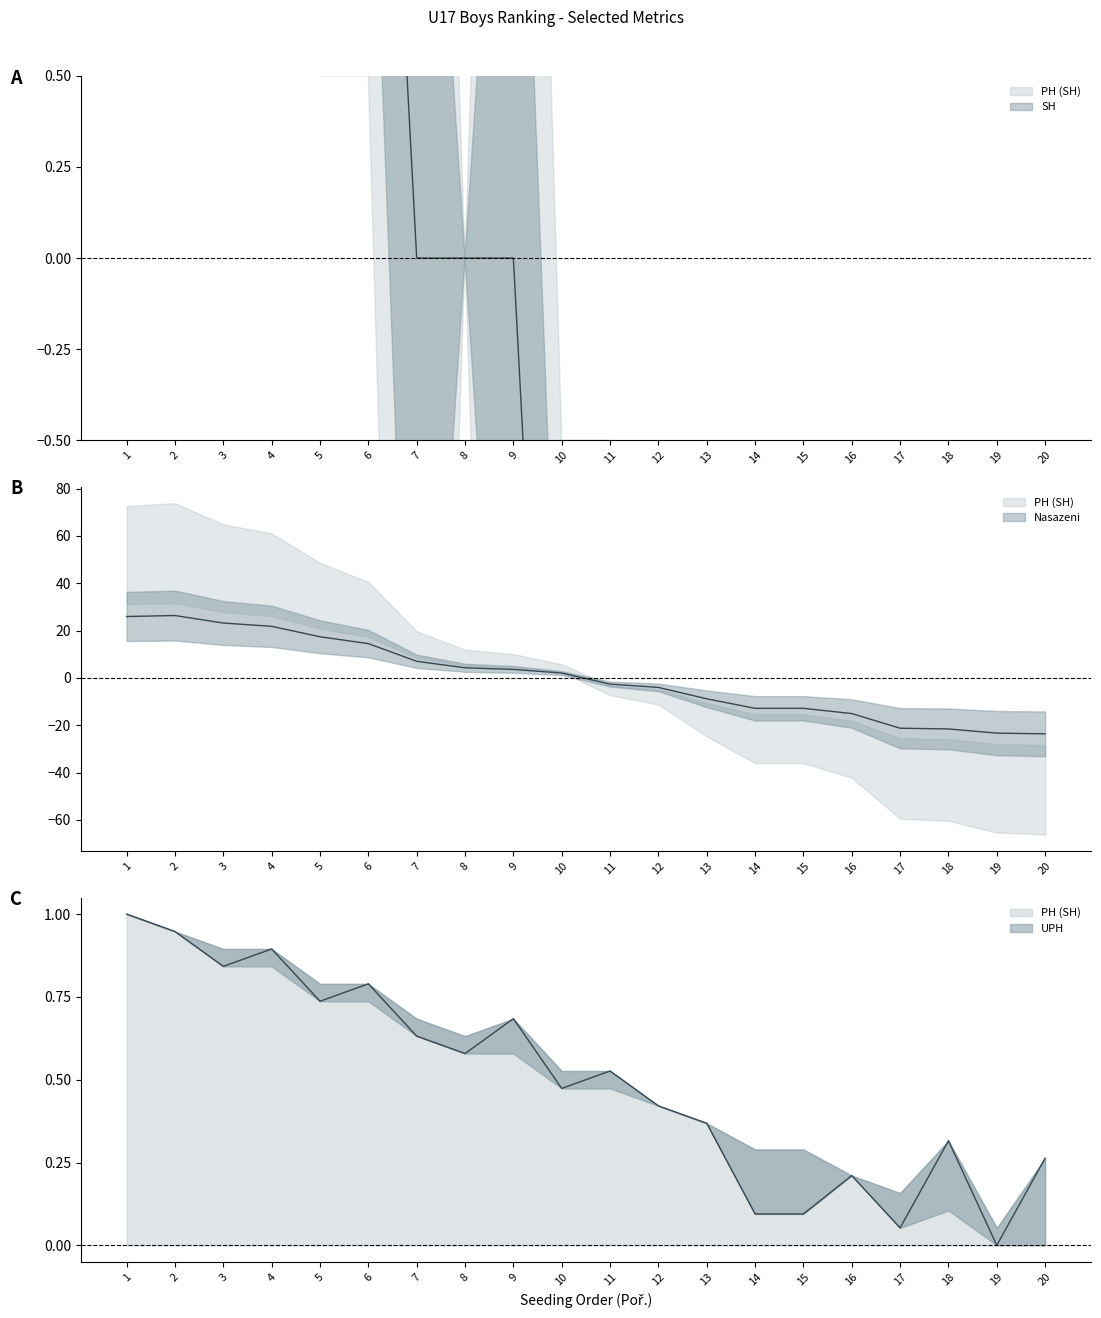

The UPH series shows 1.1 at 9. True or false?

False